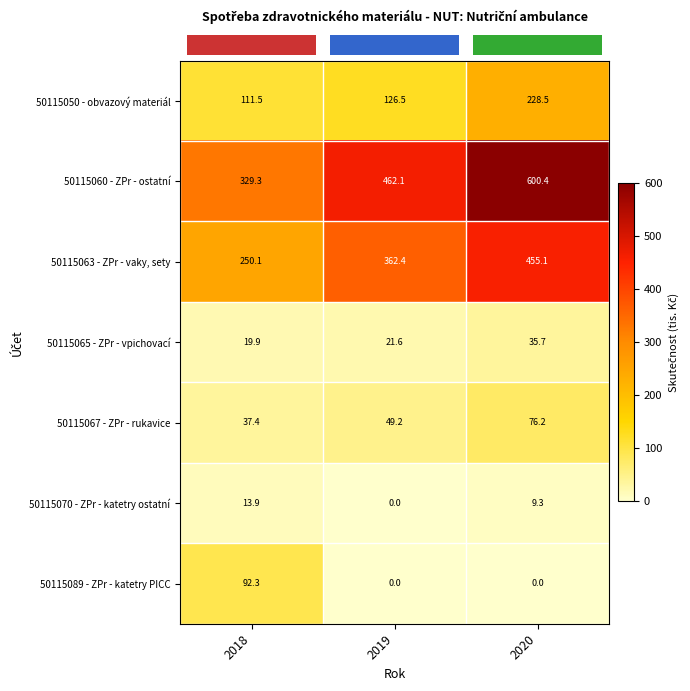

What is the difference between the maximum and second lowest values in the 50115089 - ZPr - katetry PICC series?

92.3